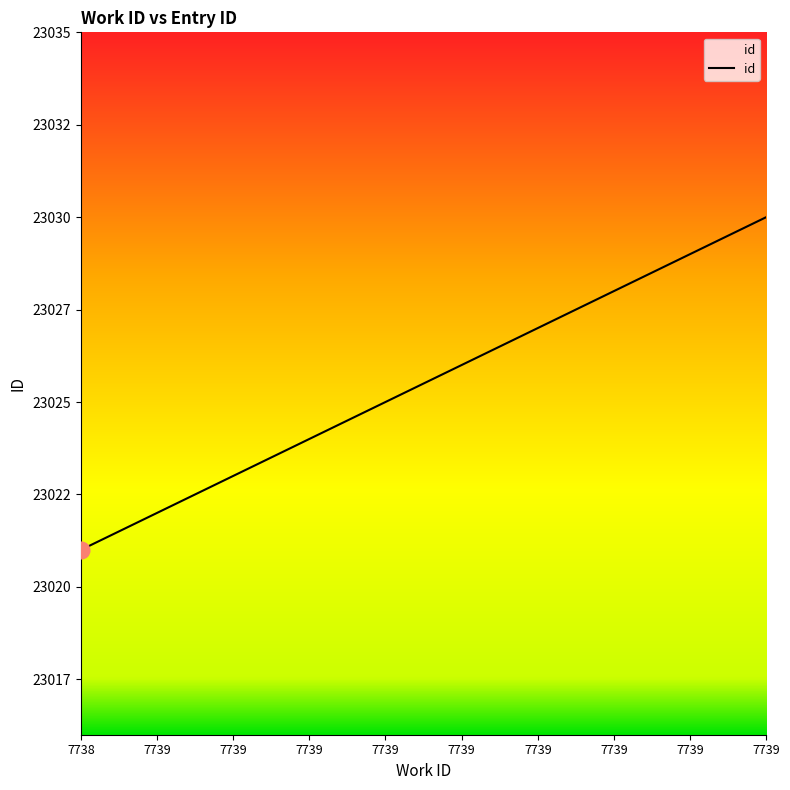

What is the change in value from 7739 to 7739?

+2